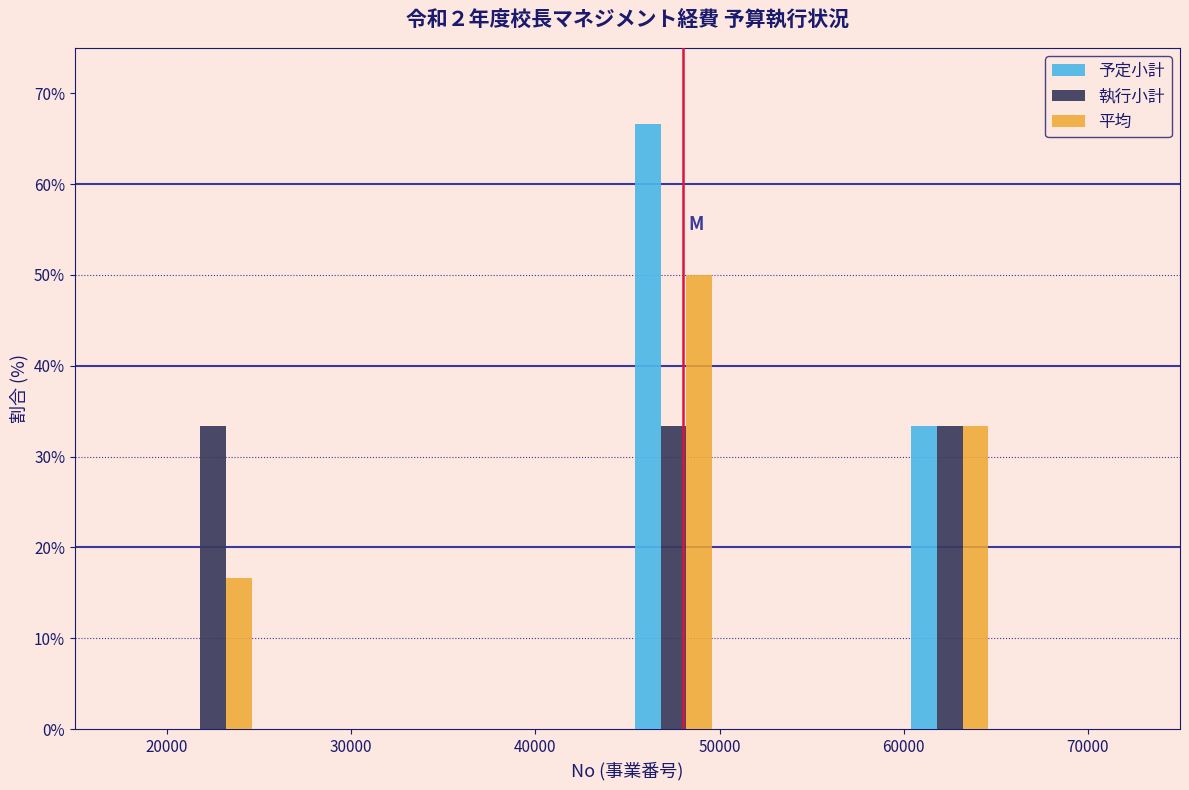

Reading left to right, list every range on the x-axis with the height of the bar of each series over it. The values are not printed on the chart, so give them approximately, as read against the axis.

20000 to 25000: 予定小計=0	執行小計=33	平均=17
25000 to 30000: 予定小計=0	執行小計=0	平均=0
30000 to 35000: 予定小計=0	執行小計=0	平均=0
35000 to 40000: 予定小計=0	執行小計=0	平均=0
40000 to 45000: 予定小計=0	執行小計=0	平均=0
45000 to 50000: 予定小計=67	執行小計=33	平均=50
50000 to 55000: 予定小計=0	執行小計=0	平均=0
55000 to 60000: 予定小計=0	執行小計=0	平均=0
60000 to 65000: 予定小計=33	執行小計=33	平均=33
65000 to 70000: 予定小計=0	執行小計=0	平均=0